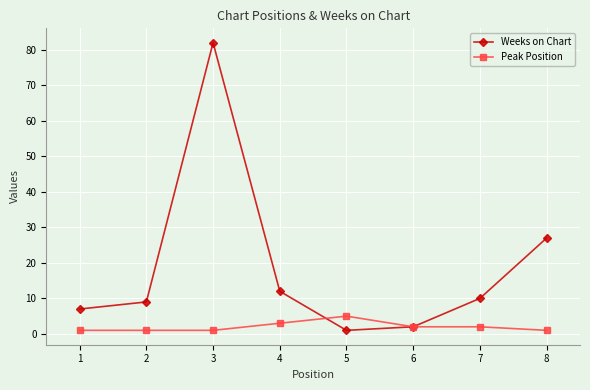

Rank the series by their average value, from lowest to highest.

Peak Position, Weeks on Chart